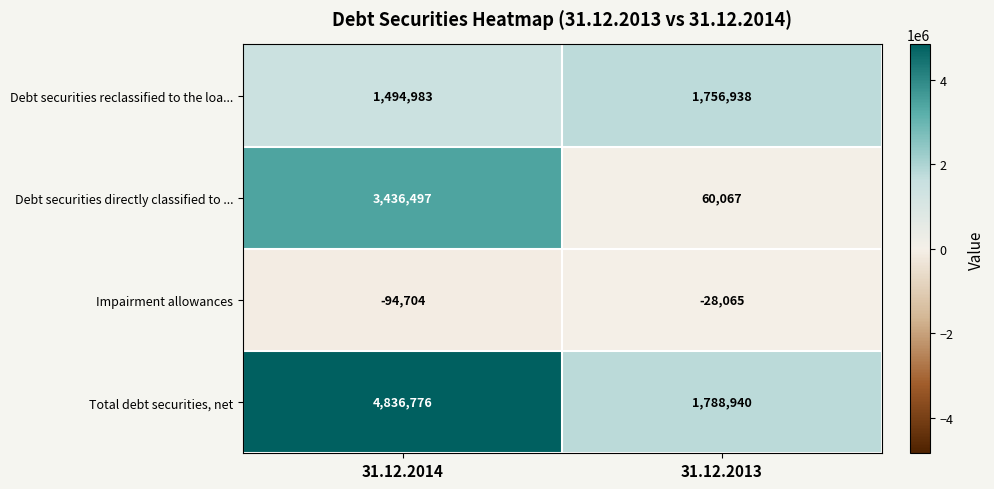

The value of Debt securities directly classified to ... at 31.12.2014 is 5702061. True or false?

False